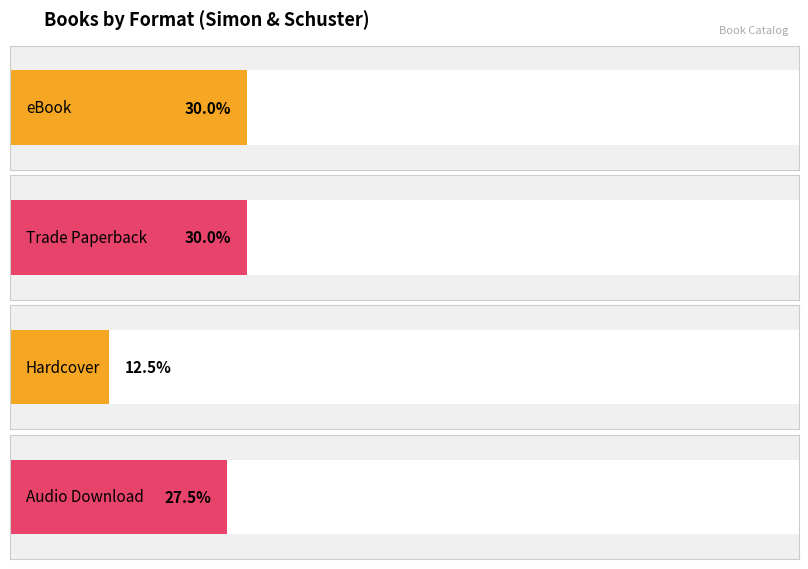

What is the label of the 3rd bar from the left?

Hardcover